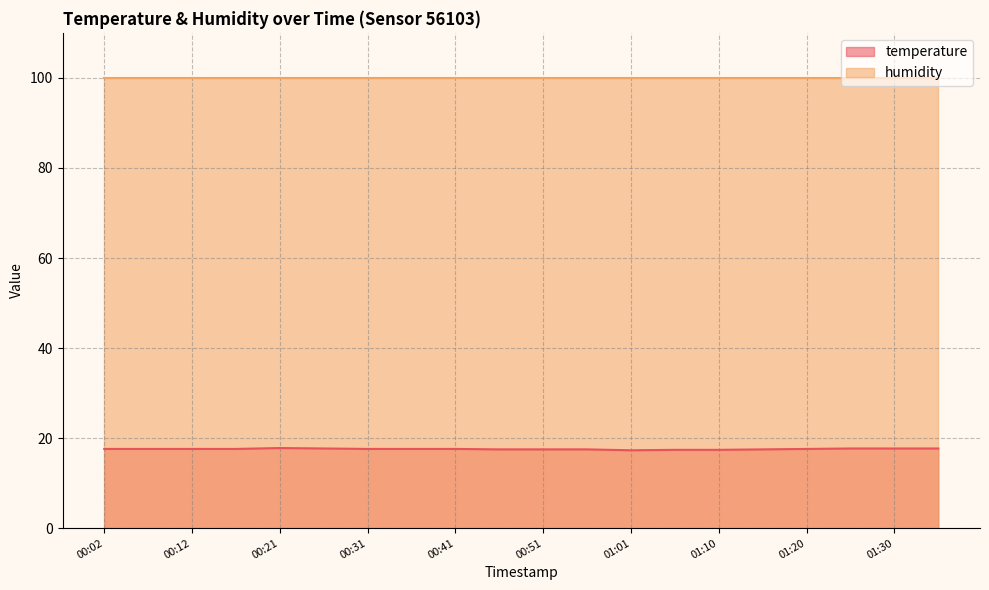

Is it true that the value at 00:26 is 17.7?

True